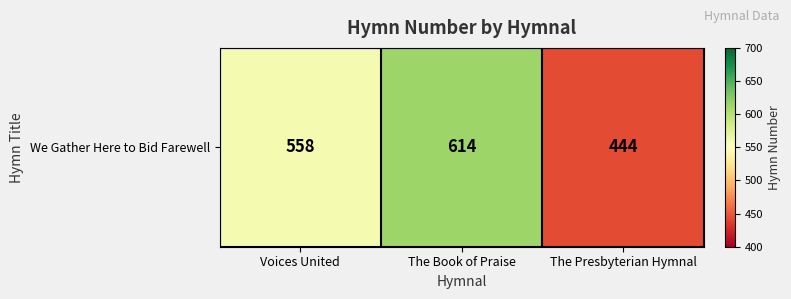

List the labels in order of value, largest first.

The Book of Praise, Voices United, The Presbyterian Hymnal